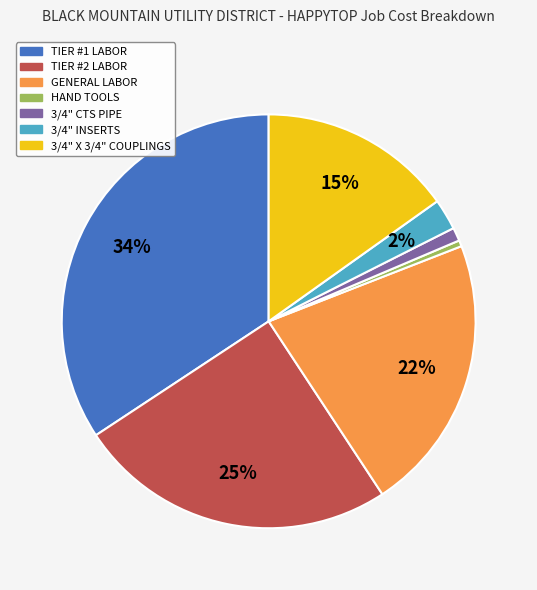

What is the largest slice in the pie chart?

TIER #1 LABOR